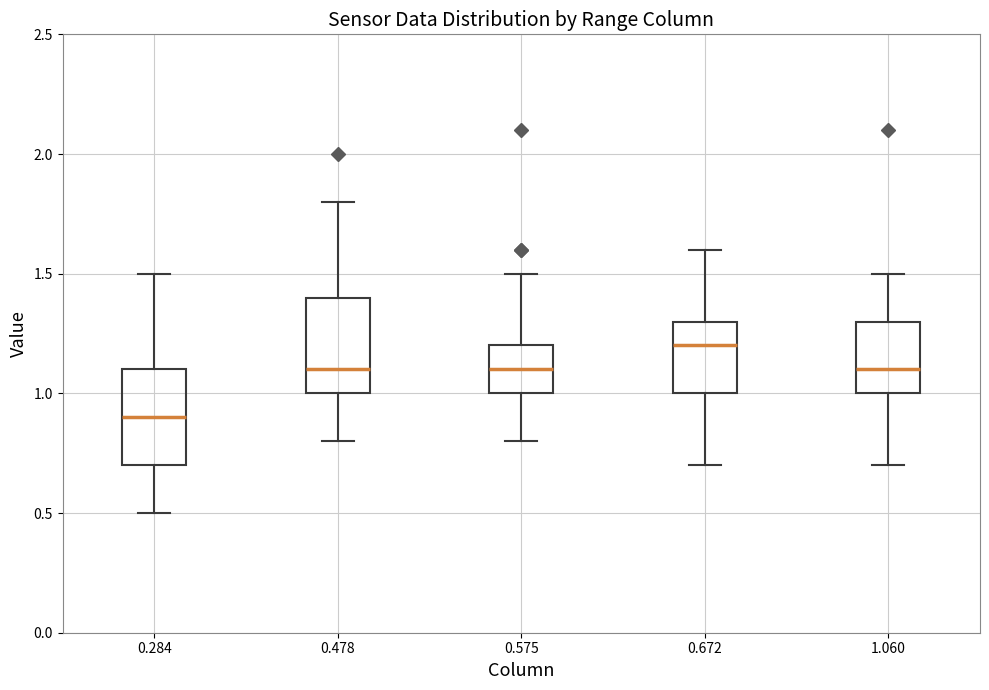

Reading left to right, transcribe this box plot: for each box, give where its median line is, the range the box spans, and where its two whiskers end, as read against the y-axis. The values are not printed on the chart, so give them approximately, as read against the axis.

0.284: median 0.9, box 0.7 to 1.1, whiskers 0.5 to 1.5
0.478: median 1.1, box 1.0 to 1.4, whiskers 0.8 to 1.8
0.575: median 1.1, box 1.0 to 1.2, whiskers 0.8 to 1.5
0.672: median 1.2, box 1.0 to 1.3, whiskers 0.7 to 1.6
1.060: median 1.1, box 1.0 to 1.3, whiskers 0.7 to 1.5